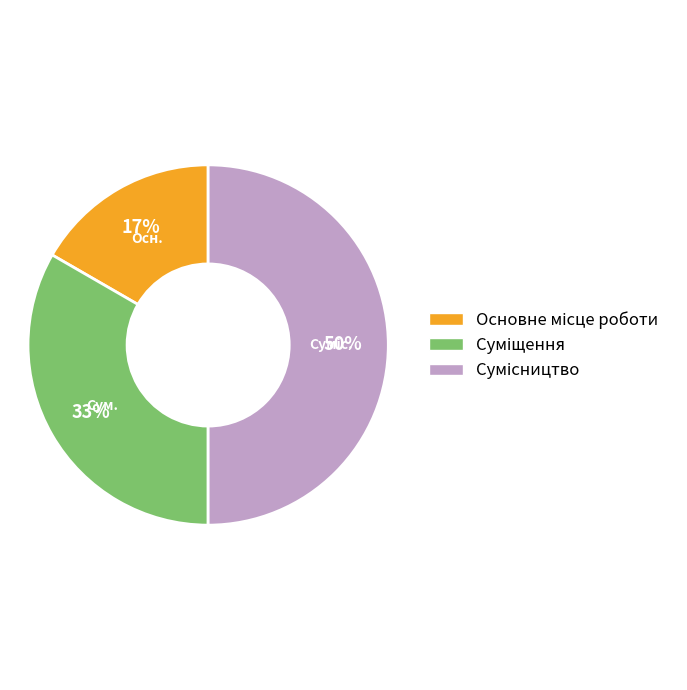

To the nearest percent, what is the average slice percentage?

33%